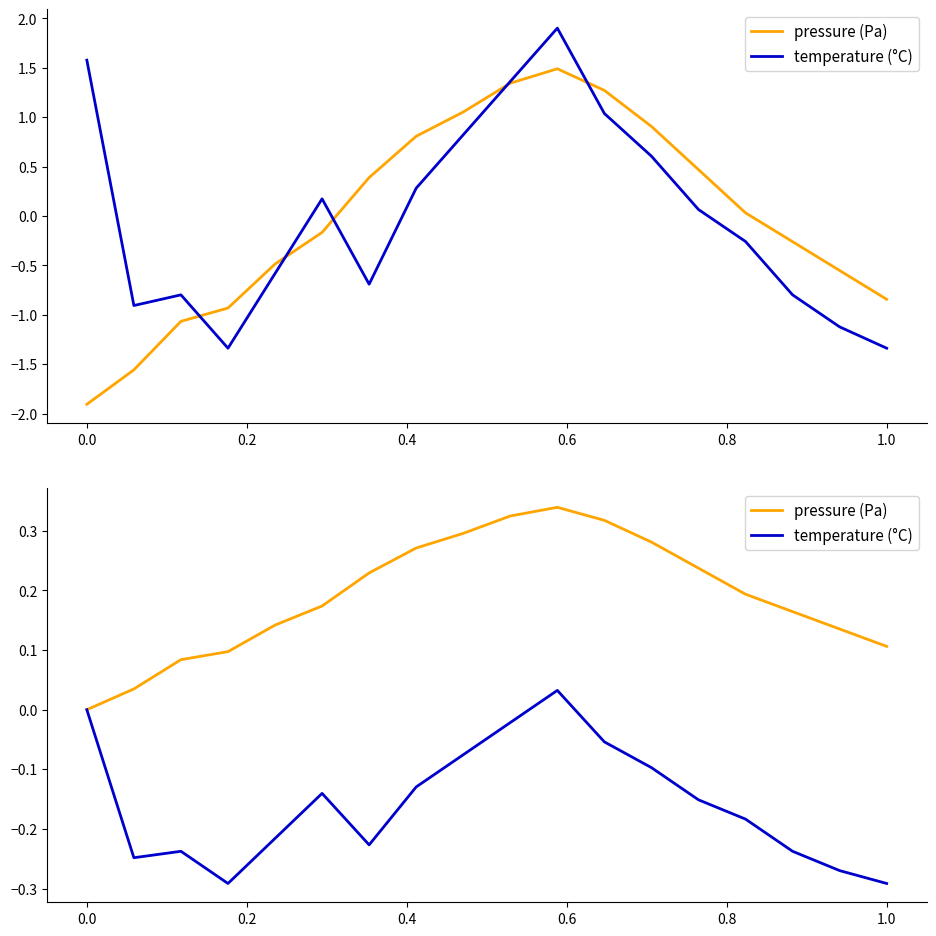

Is the value of pressure (Pa) at 16 greater than the value of temperature (°C) at 9?

Yes